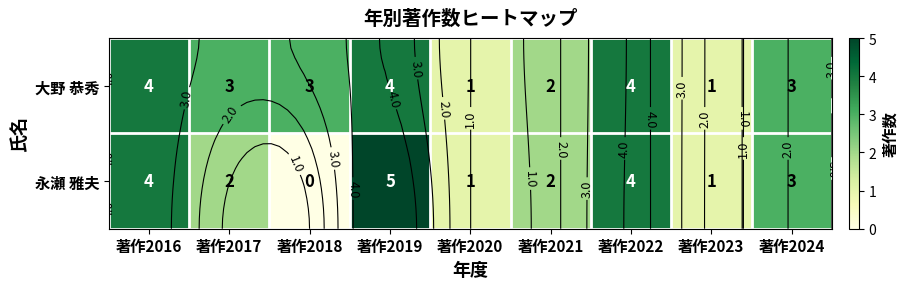

Is the value of 永瀬 雅夫 at 著作2017 greater than the value of 大野 恭秀 at 著作2024?

No